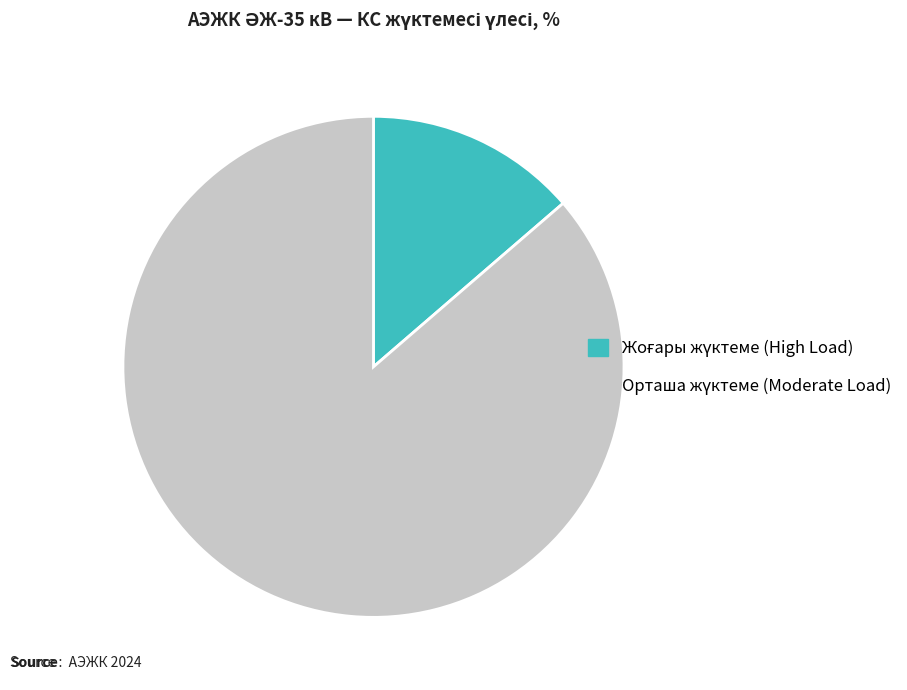

Is there any slice that represents more than half of the pie?

Yes